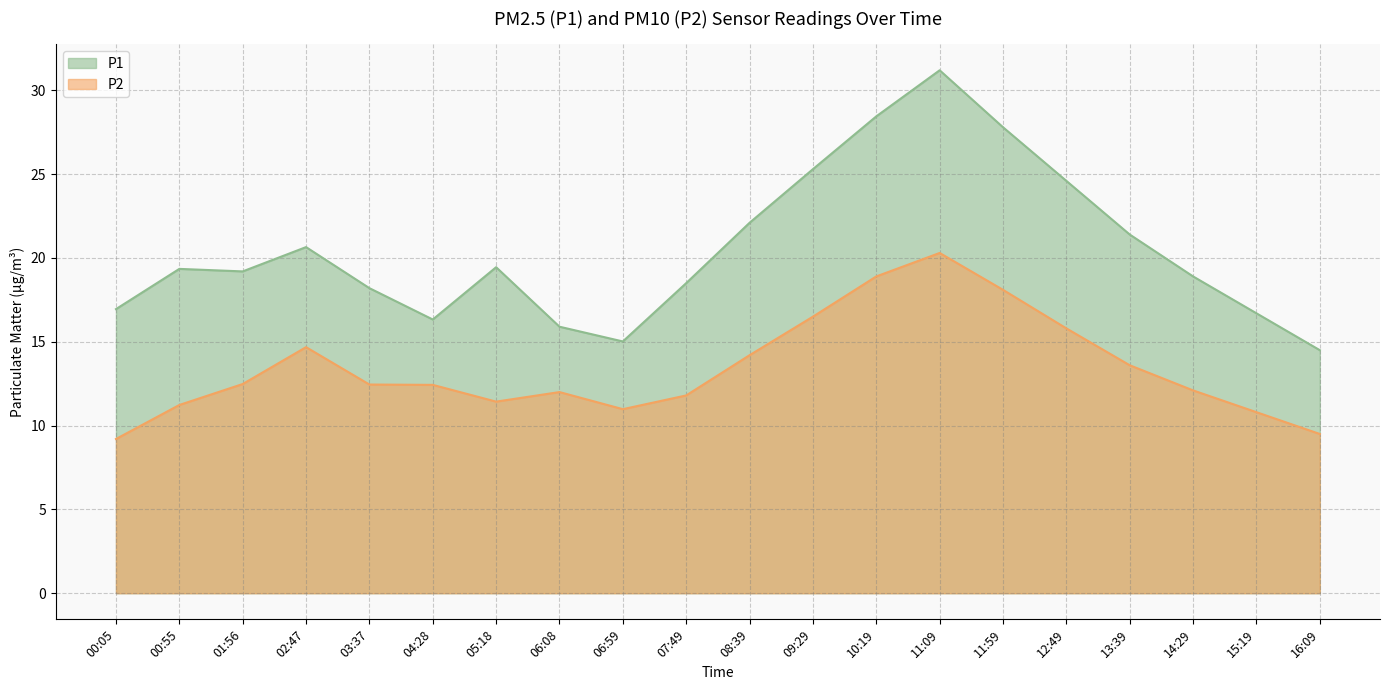

True or false: P2 has a value of 3.5 at 04:28.

False